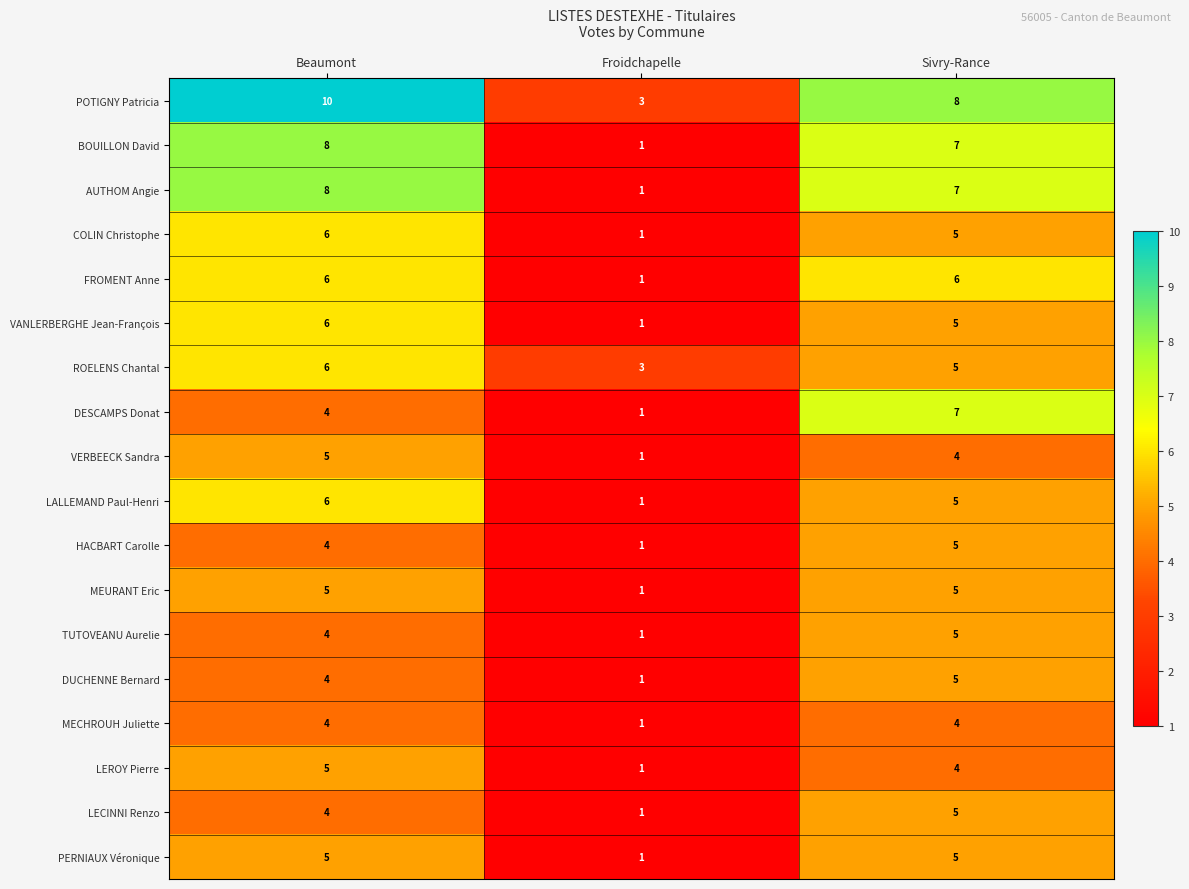

What is the difference between the maximum and minimum values in the VANLERBERGHE Jean-François series?

5